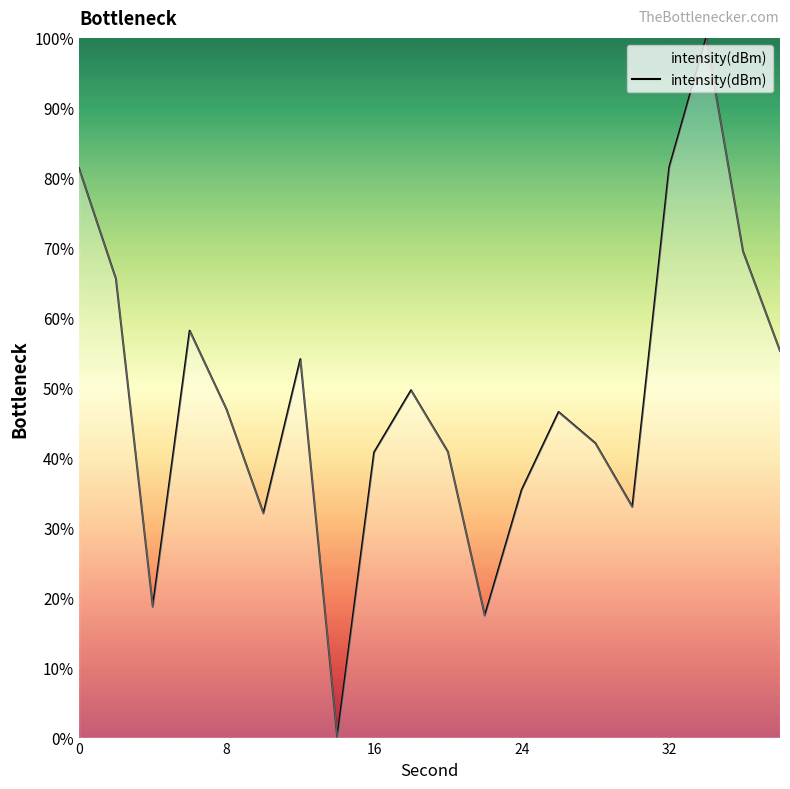

How many categories are shown in the chart?

20